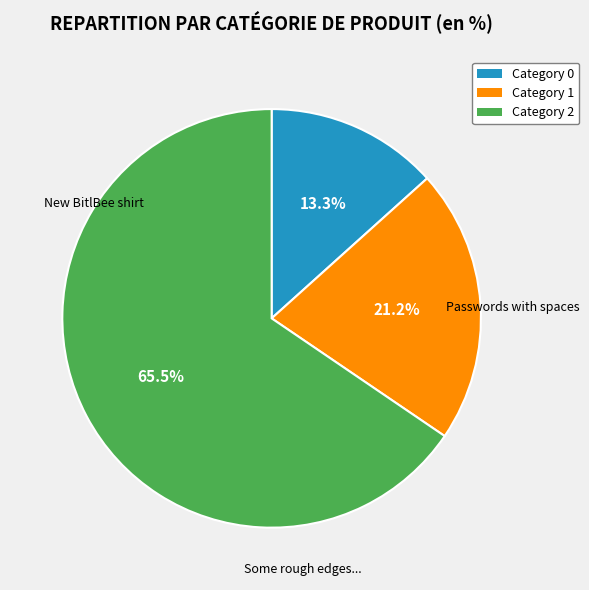

What percentage do Category 0 and Category 1 together represent?

34.5%